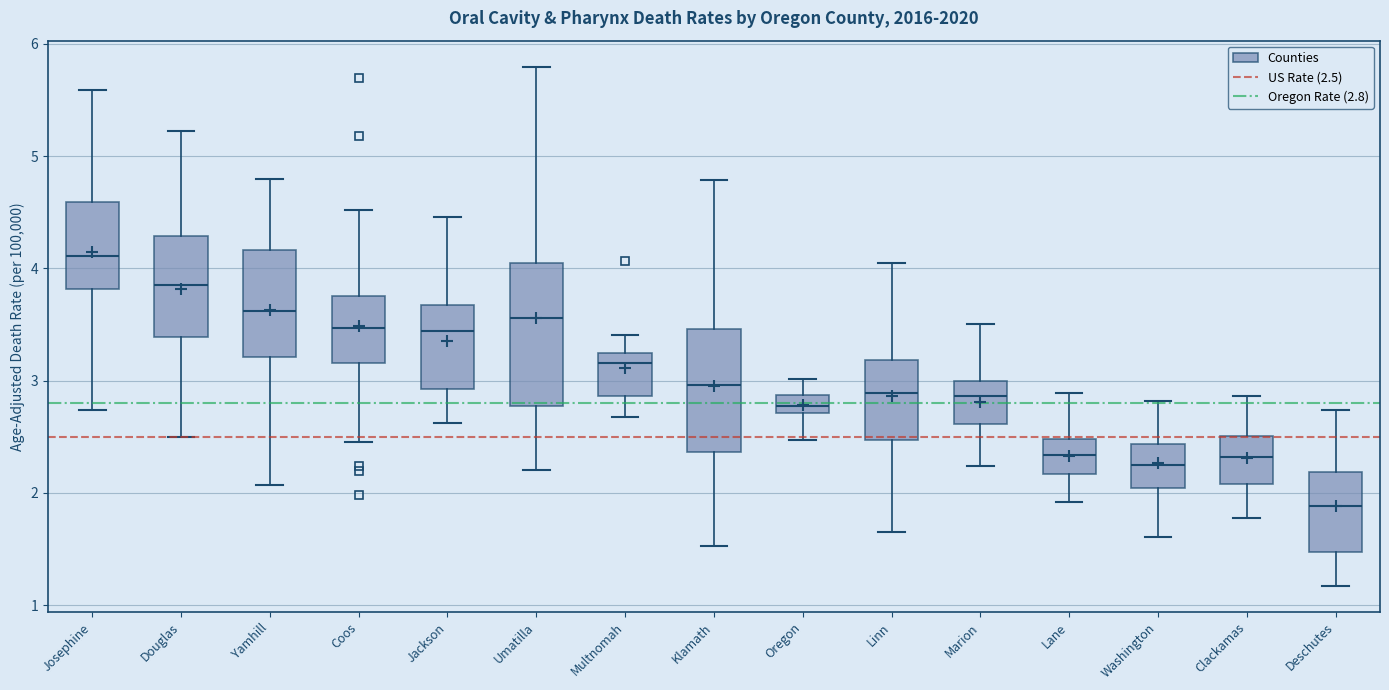

Where does the upper whisker of the box for Multnomah end on the y-axis? The values are not printed on the chart, so give them approximately, as read against the axis.

3.4